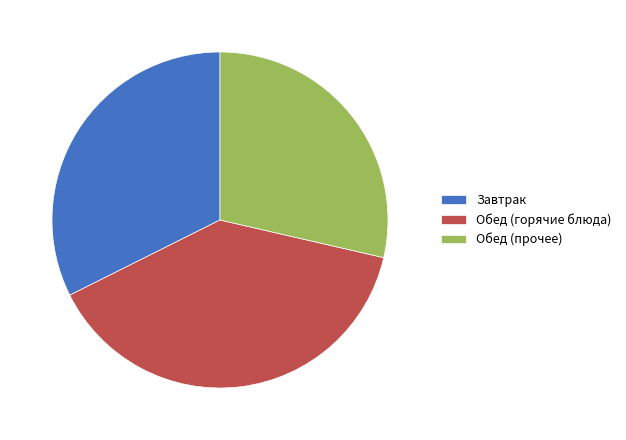

Is there any slice that represents more than half of the pie?

No